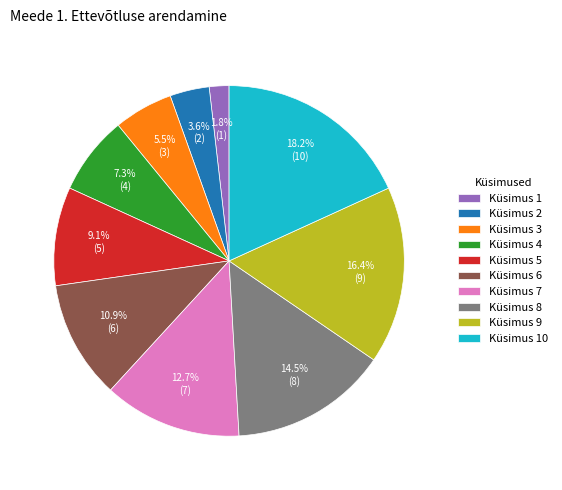

To the nearest percent, what percentage of the pie is Küsimus 2?

4%